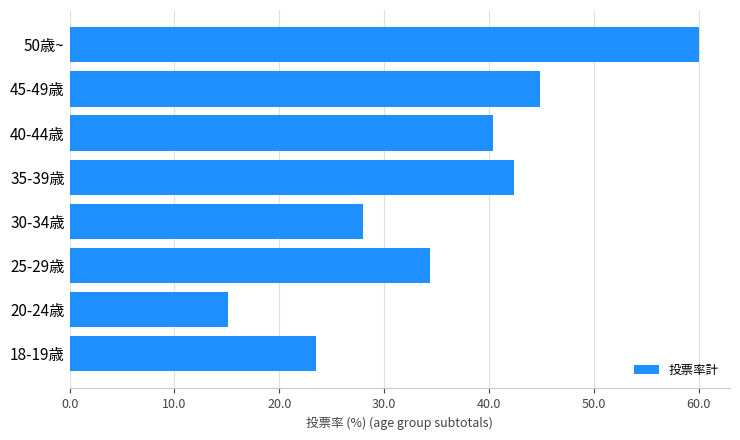

Which category has the highest value across all series?

50歳~